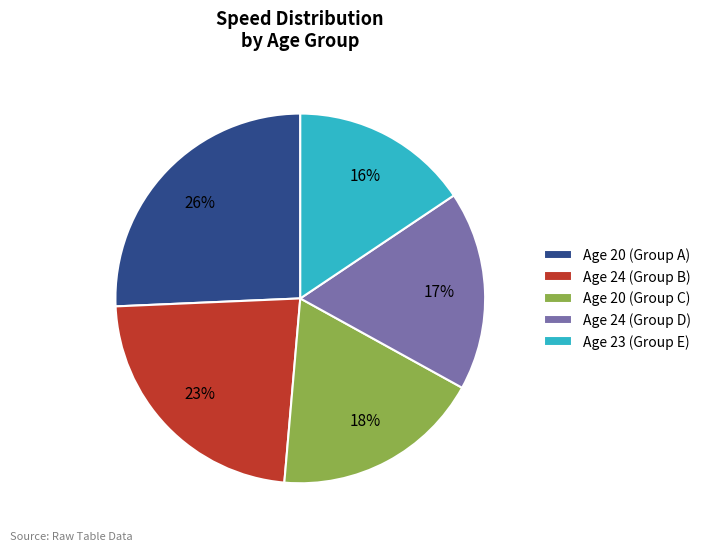

How many segments does this pie chart have?

5